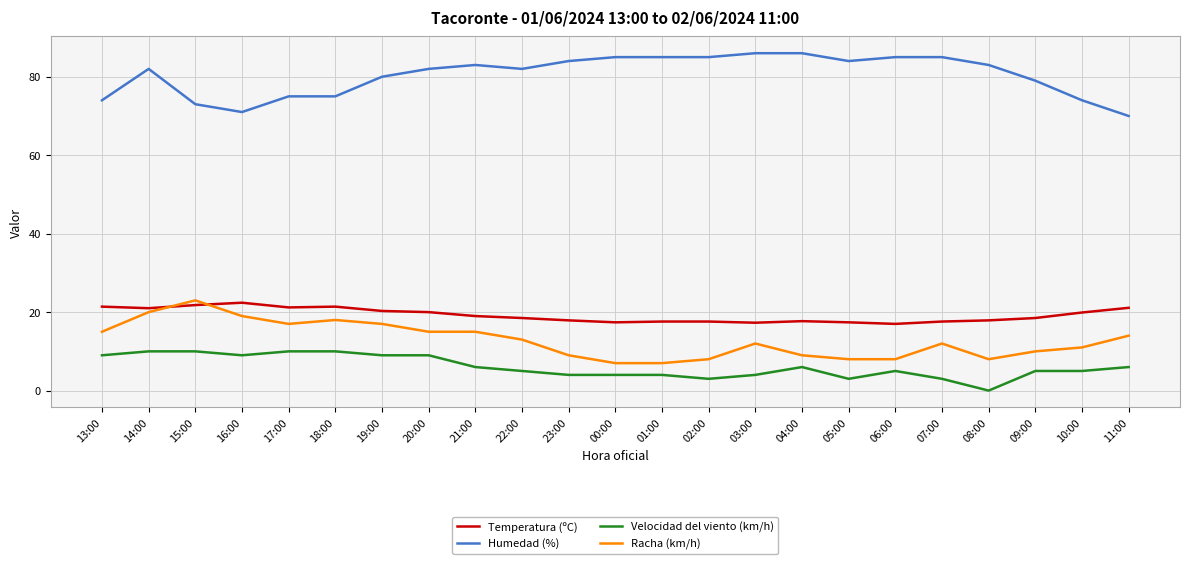

What are all the series names shown in the legend?

Temperatura (ºC), Humedad (%), Velocidad del viento (km/h), Racha (km/h)